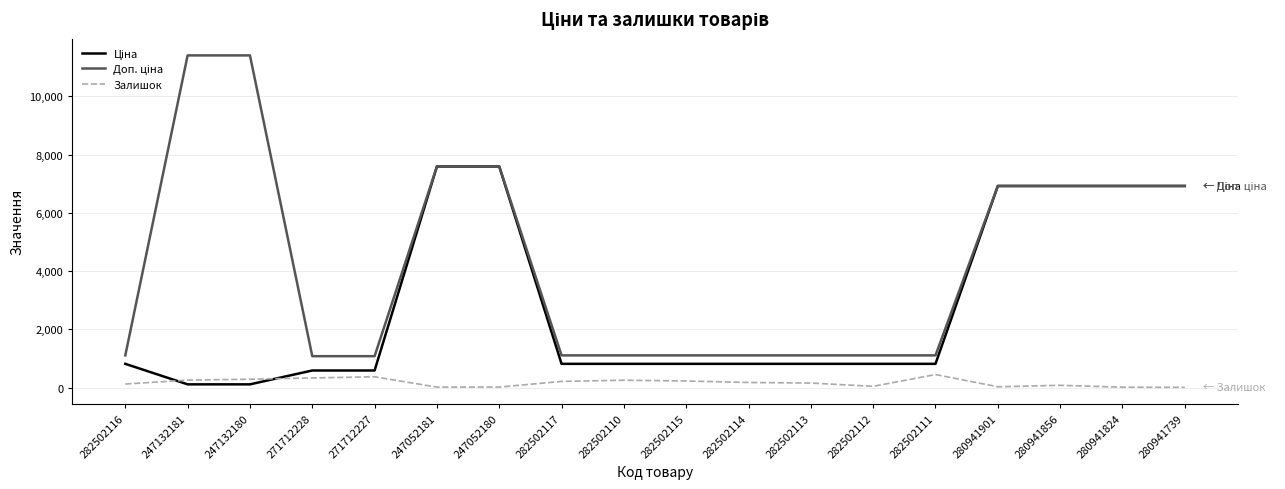

What is the difference between the highest and lowest values at 271712227?

707.7